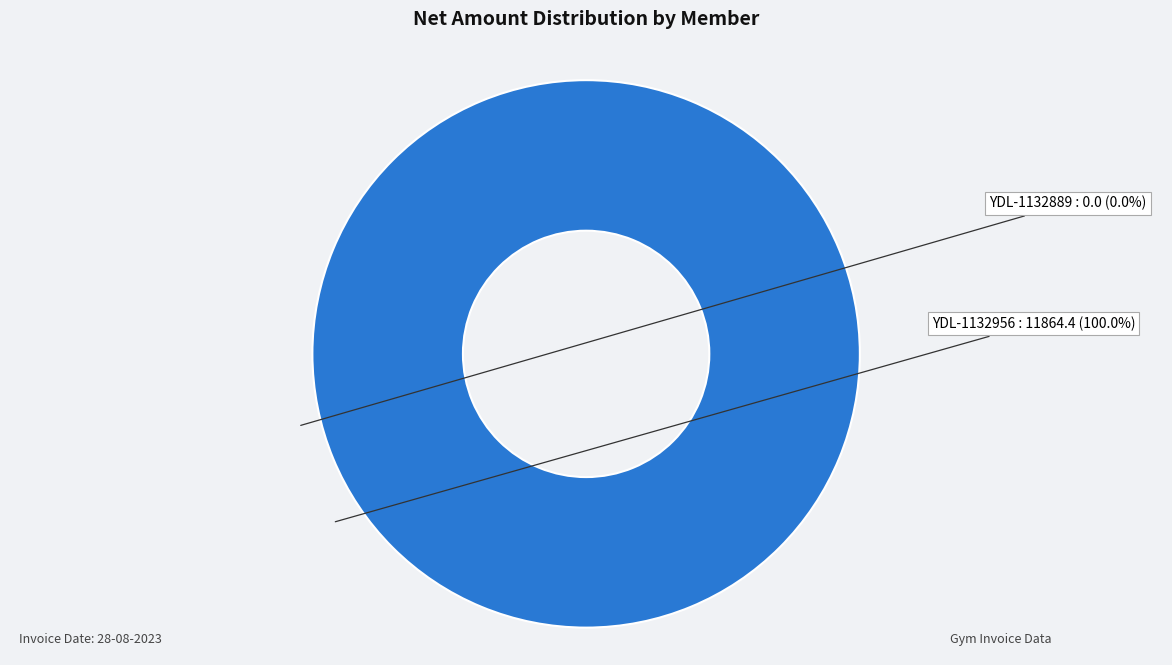

Which category has the biggest portion of the pie?

YDL-1132956